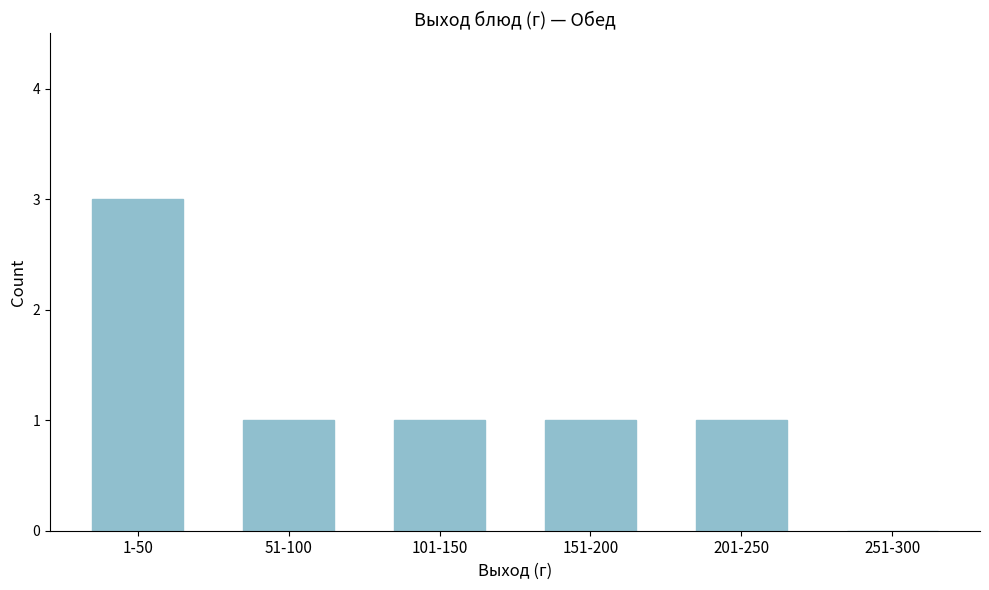

Reading left to right, what are all the values shown in this chart?

1-50=3	51-100=1	101-150=1	151-200=1	201-250=1	251-300=0